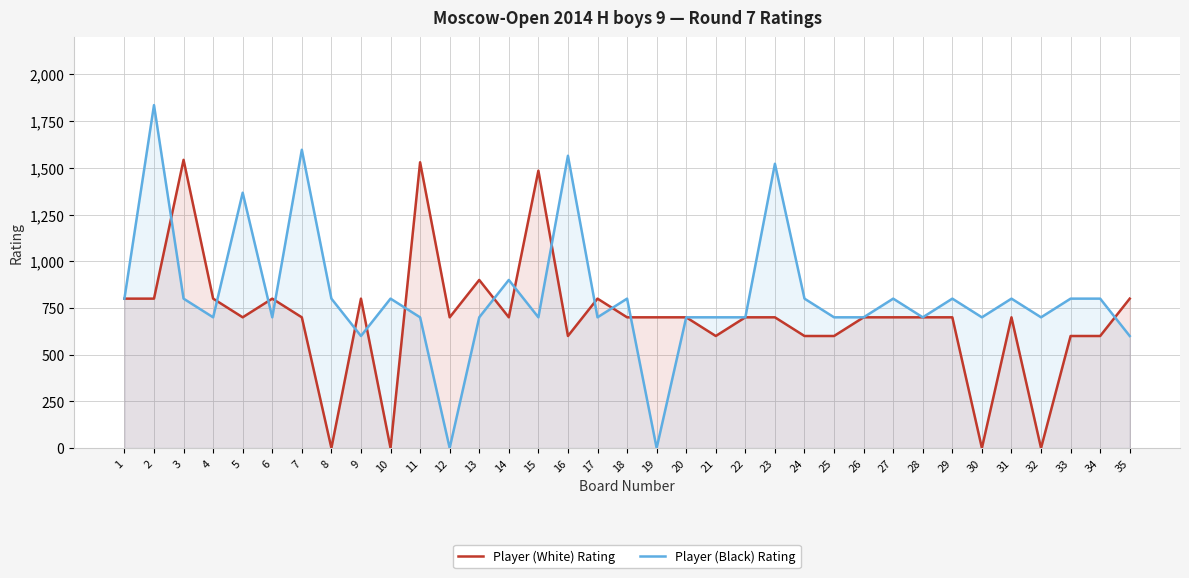

What are all the series names shown in the legend?

Player (White) Rating, Player (Black) Rating